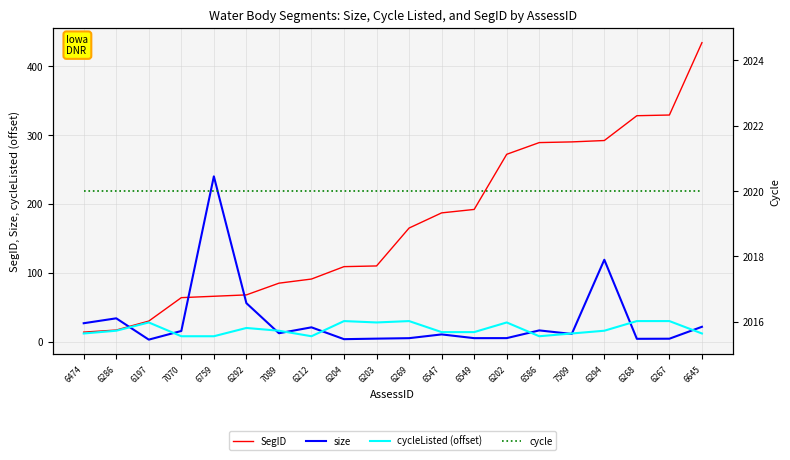

What is the label of the 4th point from the left?

7070